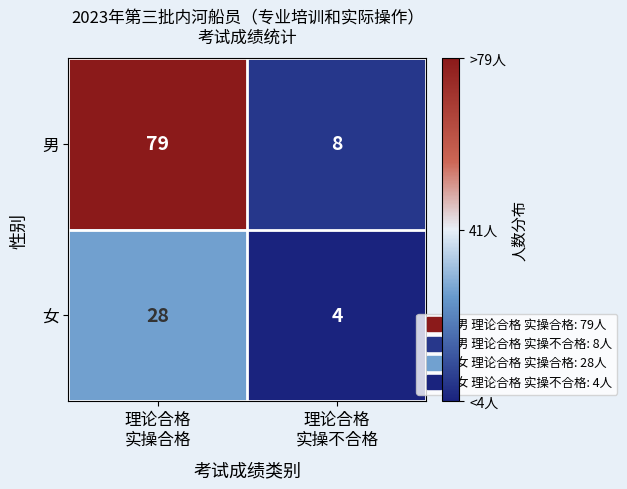

What is the difference between the maximum and minimum values in the 女 series?

24